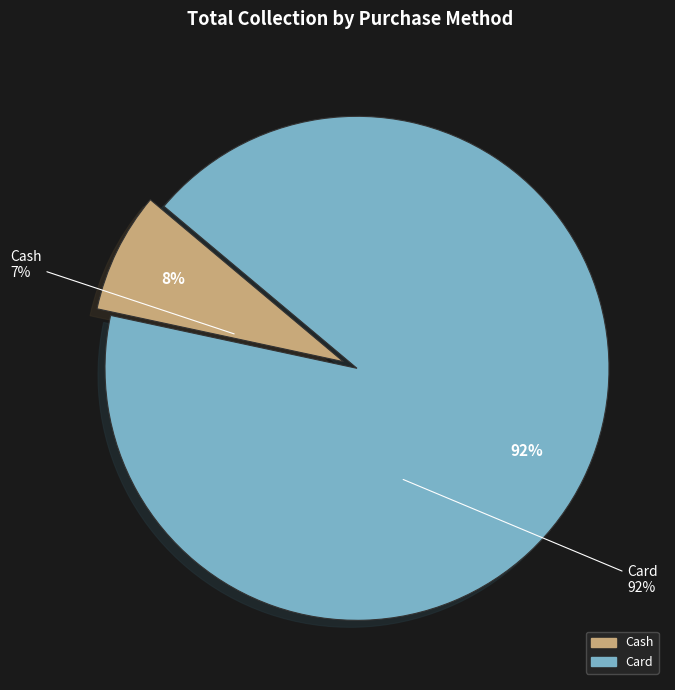

What is the change in value from Cash to Card?

+15069